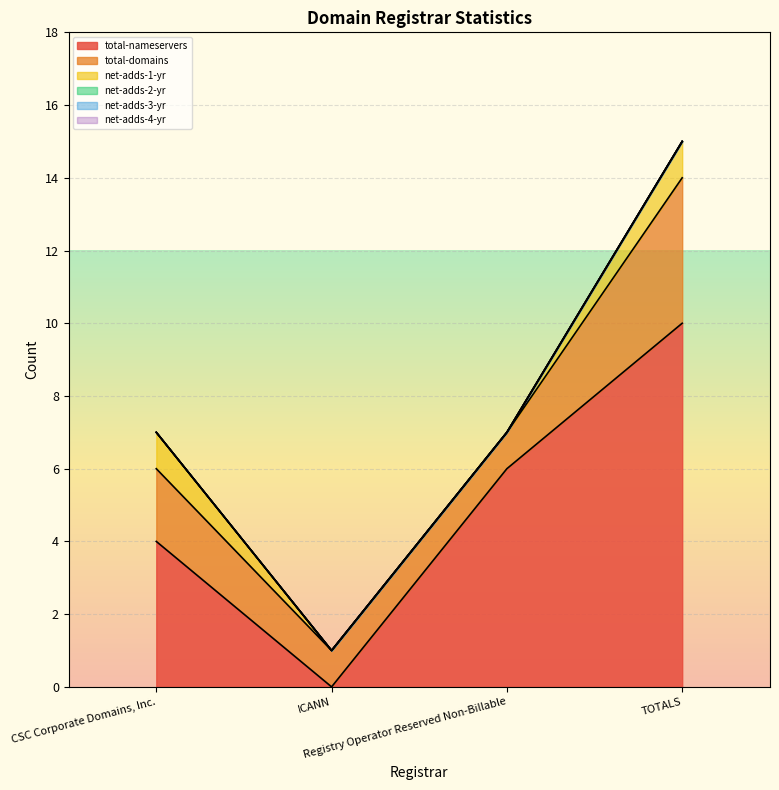

List the labels in order of net-adds-3-yr value, smallest first.

CSC Corporate Domains, Inc., ICANN, Registry Operator Reserved Non-Billable, TOTALS